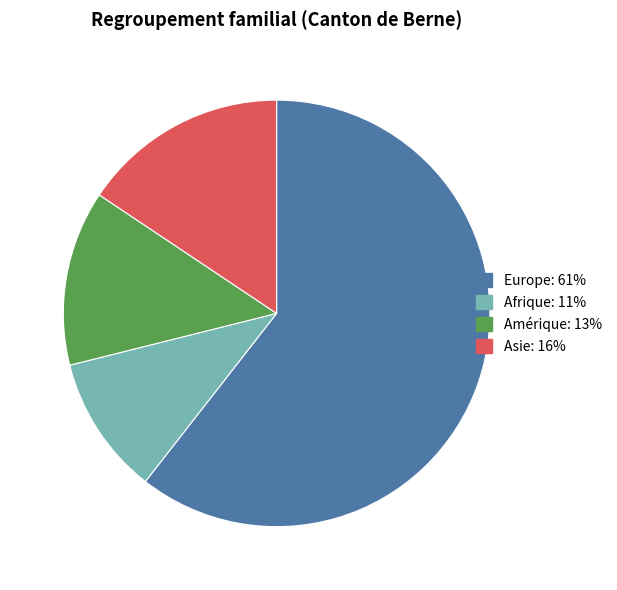

Is there a majority slice in this chart?

Yes